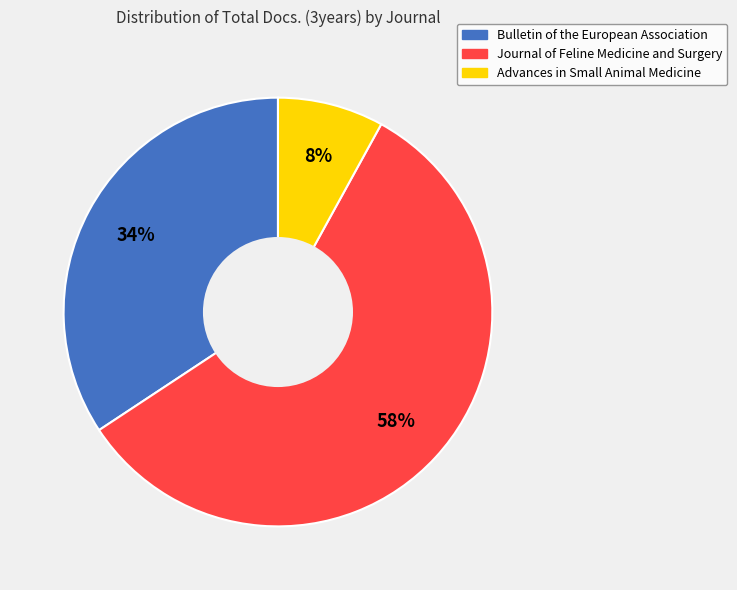

Is it true that Advances in Small Animal Medicine is 8% of the pie?

True